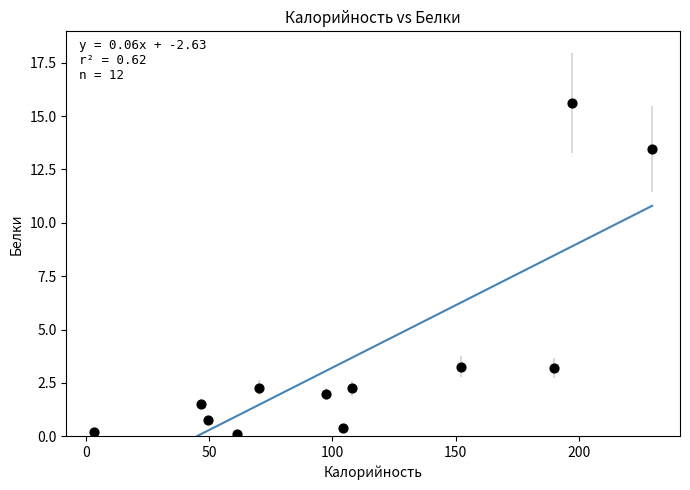

What is the average X value?

109.2